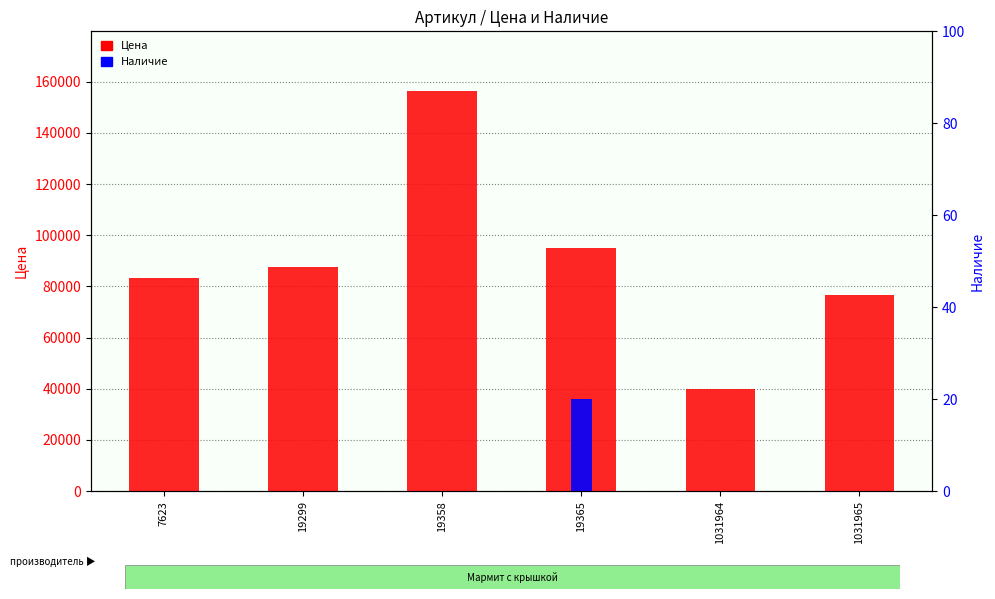

How many values in Наличие are above zero?

1